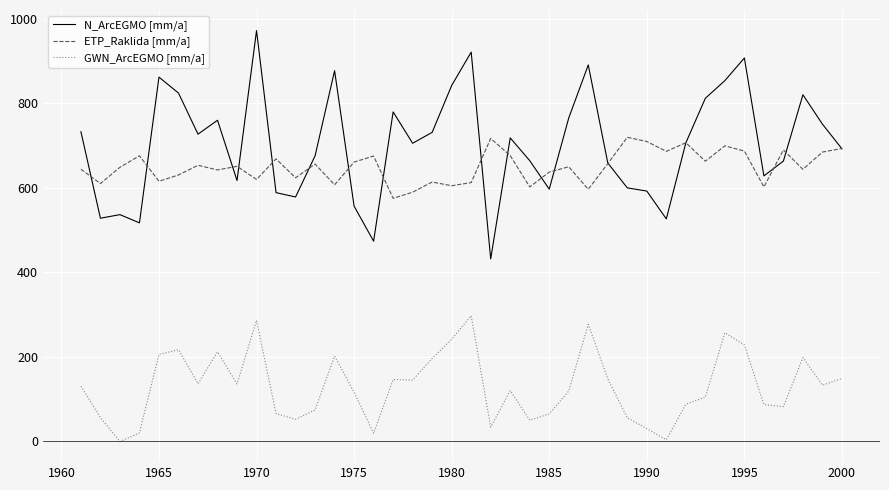

Which series has the widest spread of values?

N_ArcEGMO [mm/a]